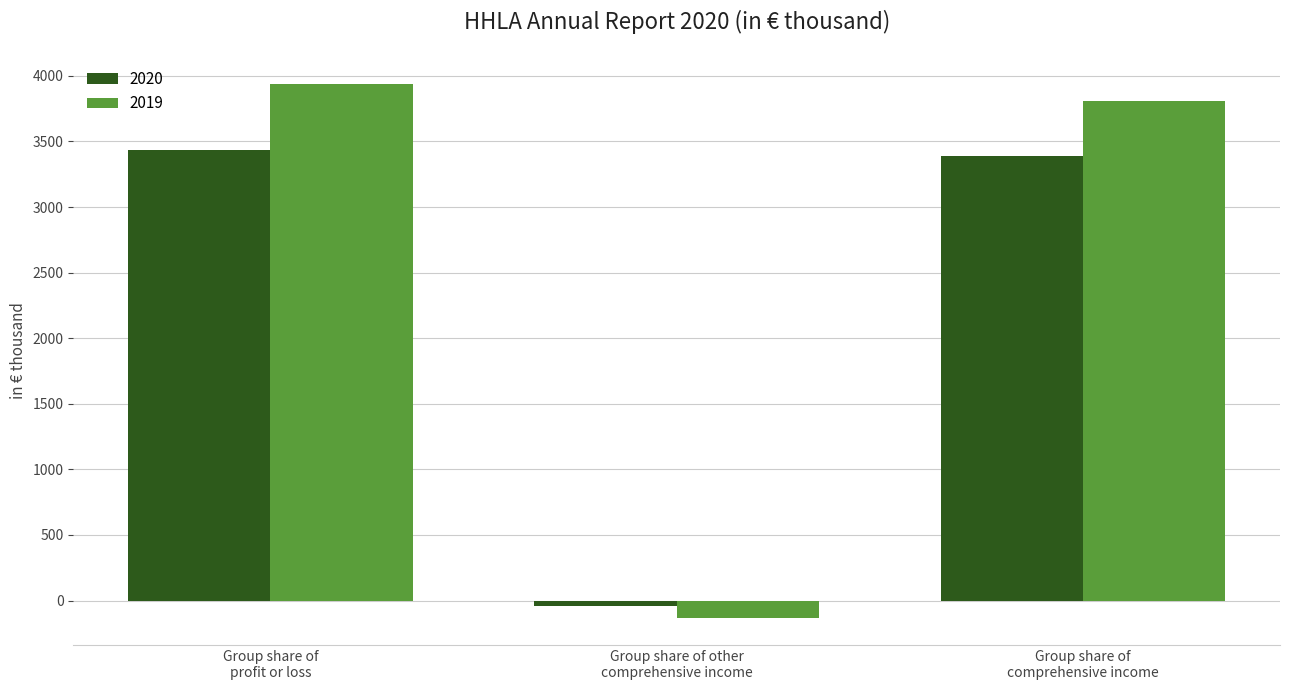

Which series has the largest total across all categories?

2019